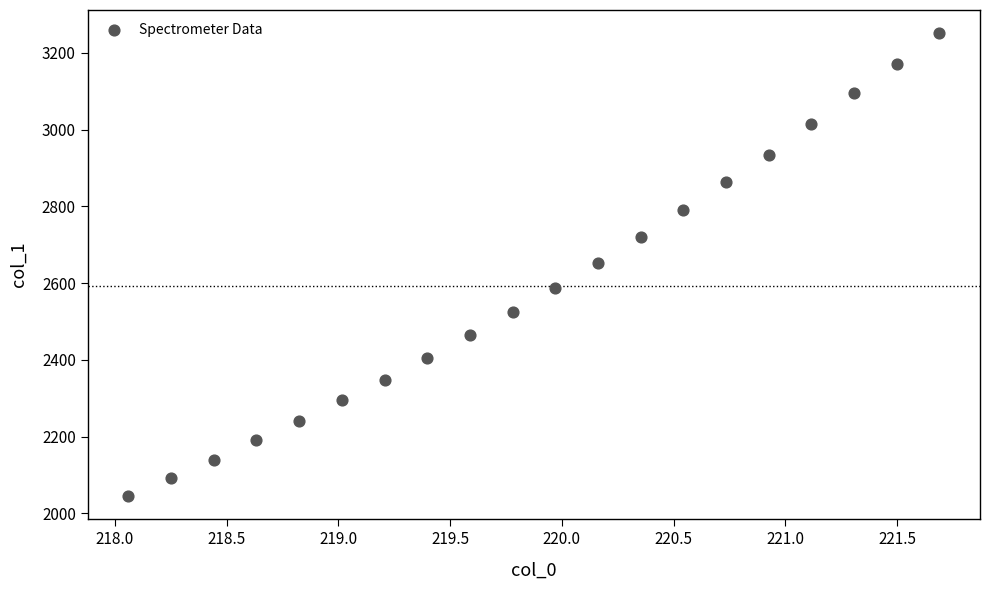

What is the range of Y values (max minus min)?

1206.3